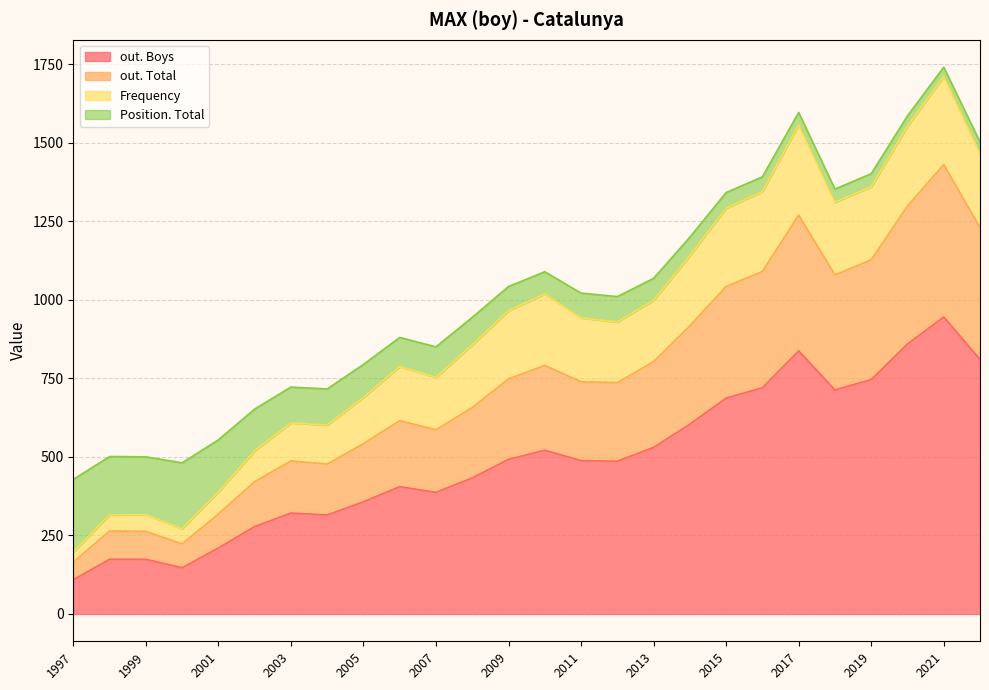

In out. Total, how many points are higher than both neighbors (excluding endpoints)?

6